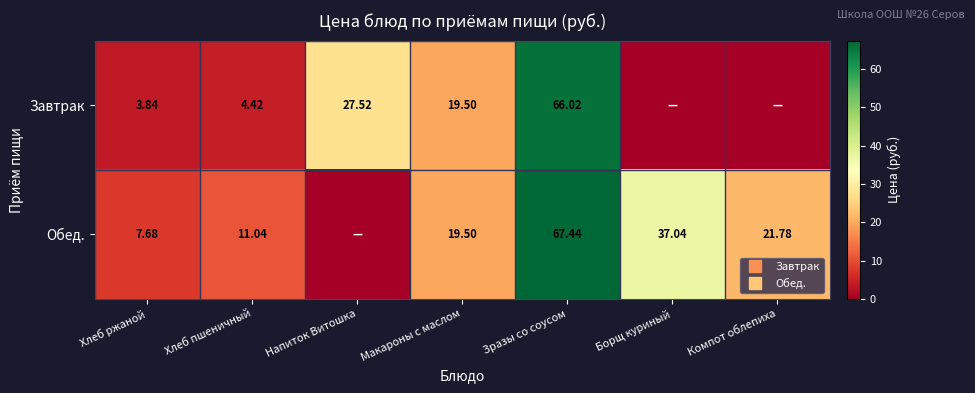

Is the value of Обед. at Макароны с маслом greater than the value of Завтрак at Хлеб ржаной?

Yes